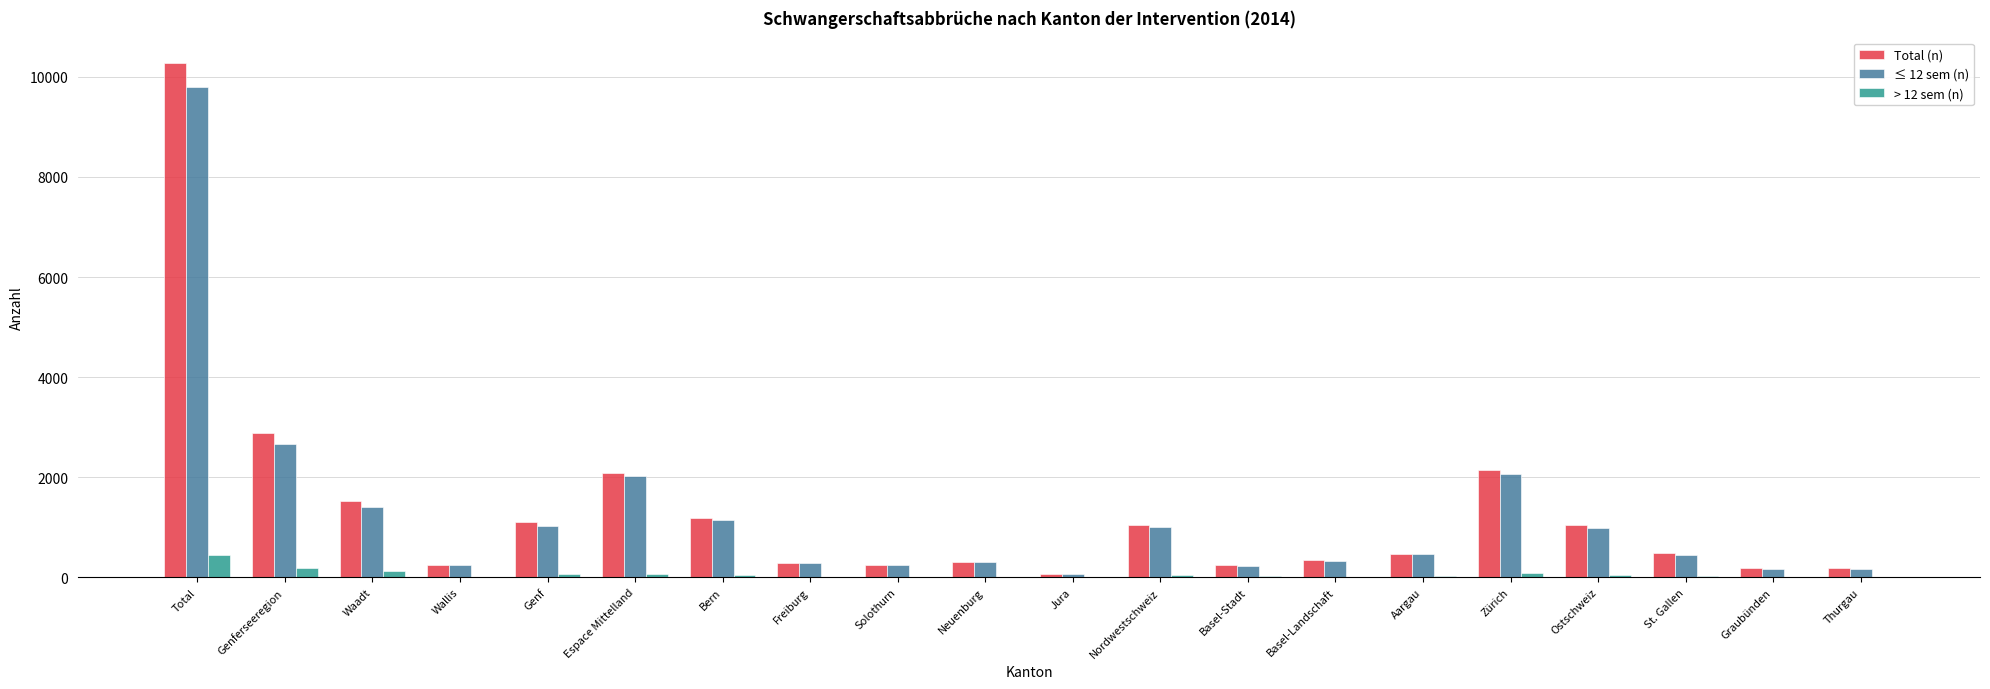

At which category is the sum across all series the highest?

Total